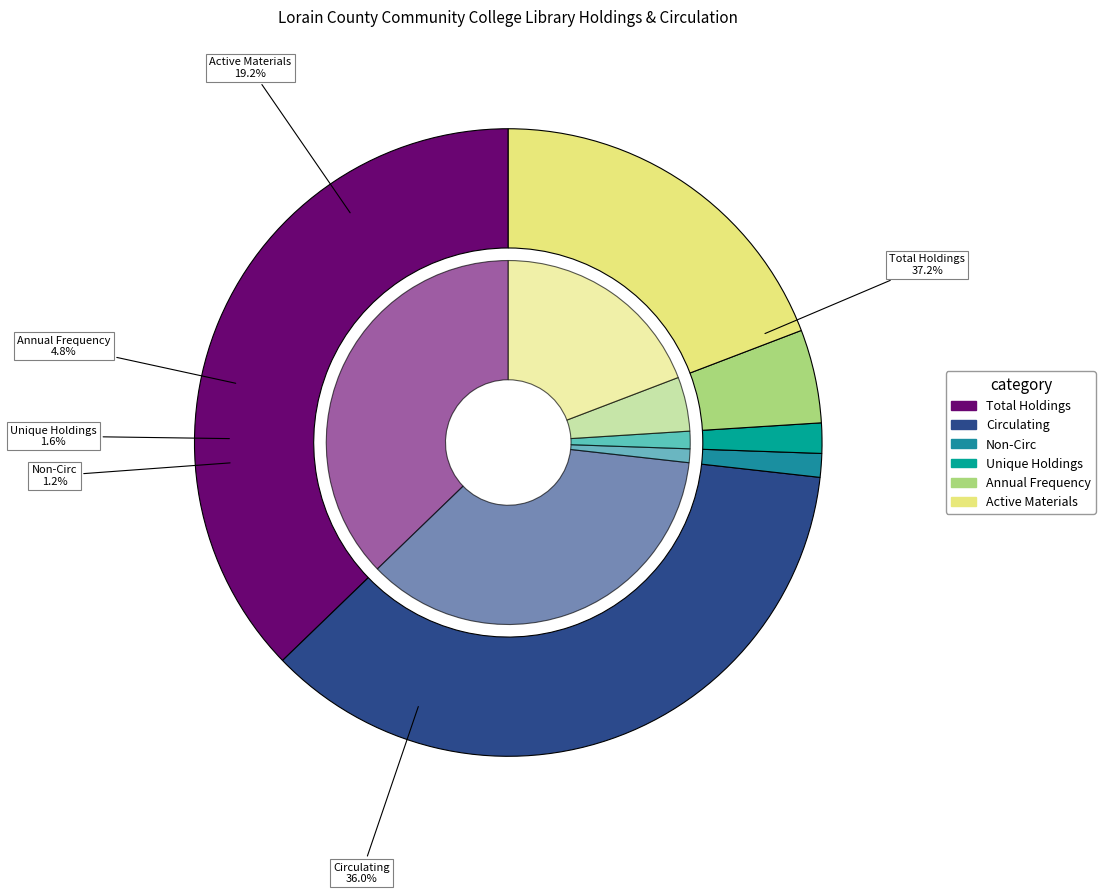

What portion of the pie excludes Non-Circ?

98.8%